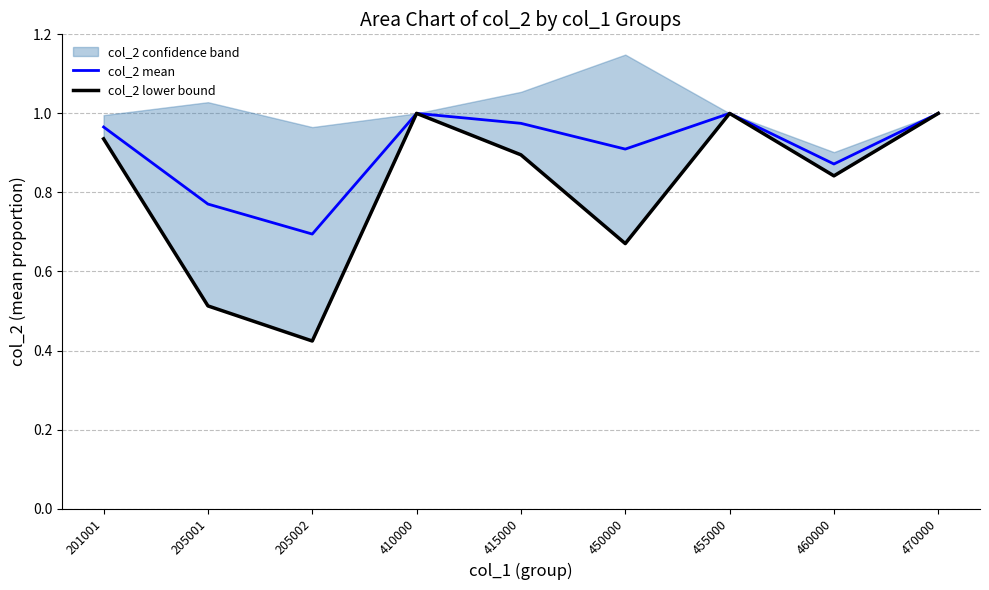

Which series changed the most between 415000 and 470000?

col_2 lower bound